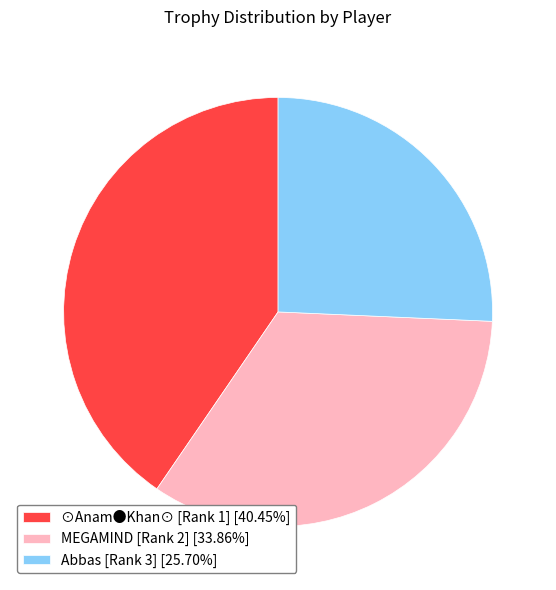

Does MEGAMIND [Rank 2] [33.86%] account for over 50% of the chart?

No